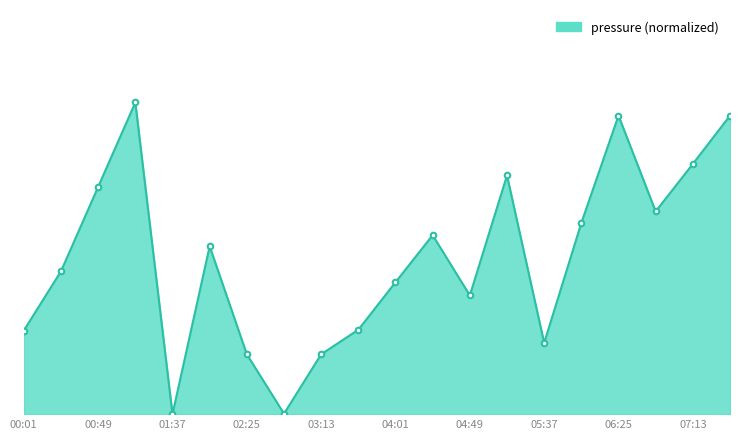

Is this an area chart (filled region under the line)?

Yes